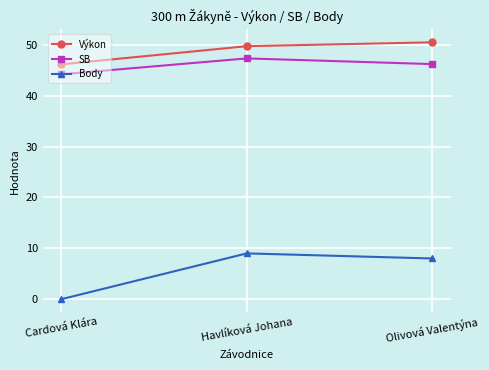

What is the label of the 1st point from the left?

Cardová Klára